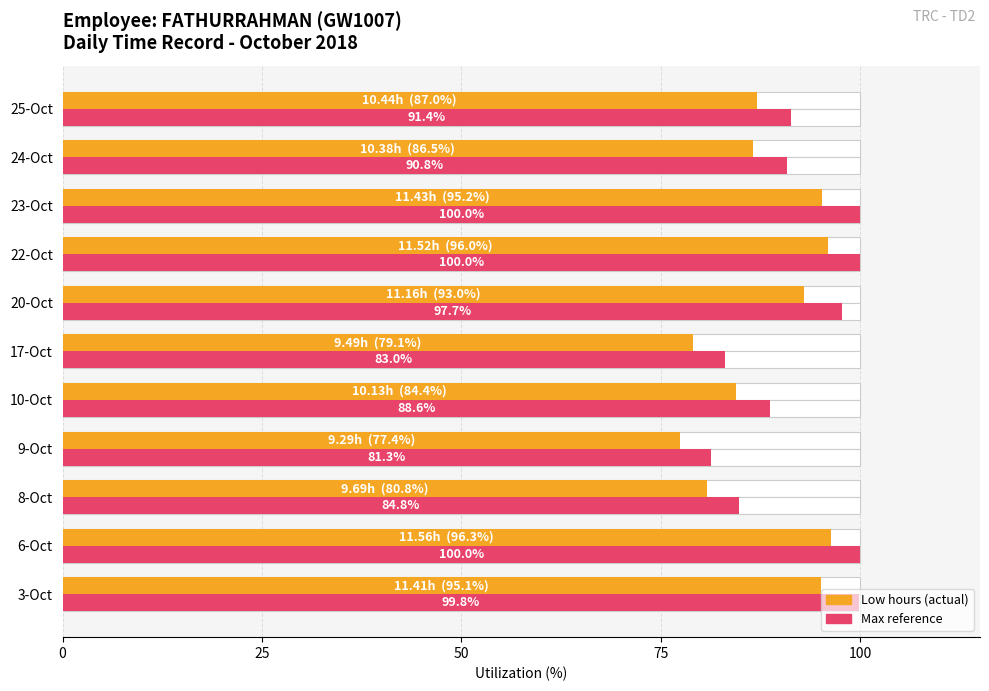

What is the sum of all Max reference (scaled) values?

1017.4